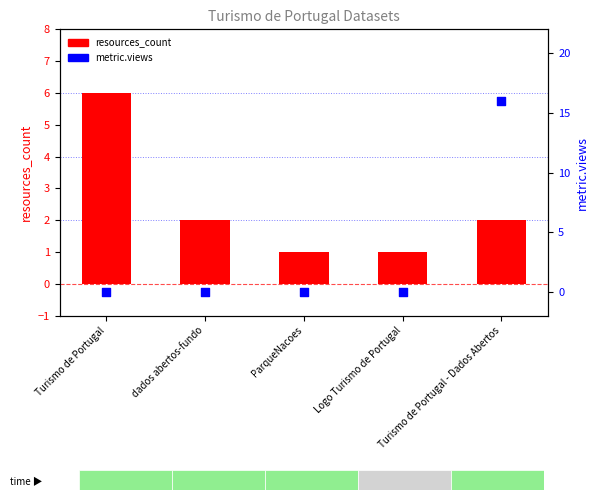

Which series reaches the maximum Y coordinate?

metric.views